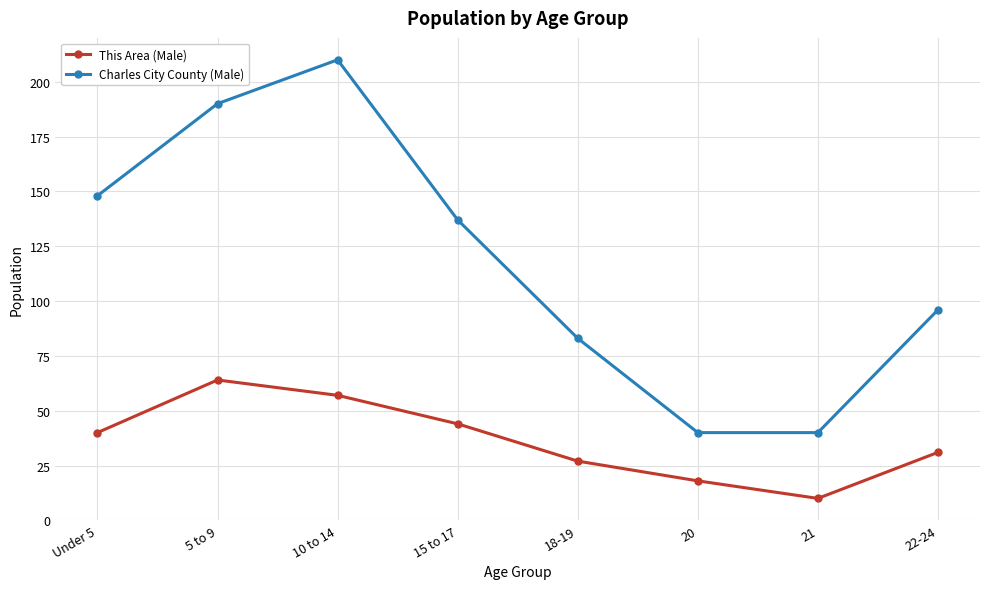

Where is the first local maximum for This Area (Male)?

5 to 9